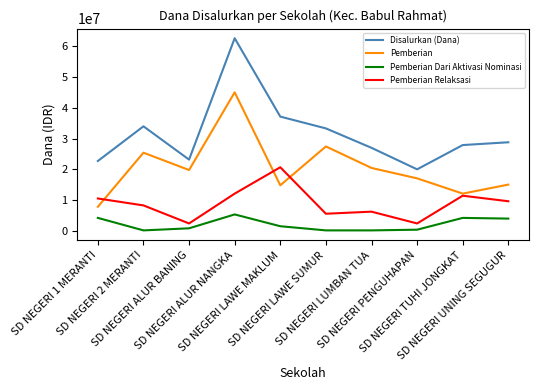

What is the lowest value of the Disalurkan (Dana) series?

20025000